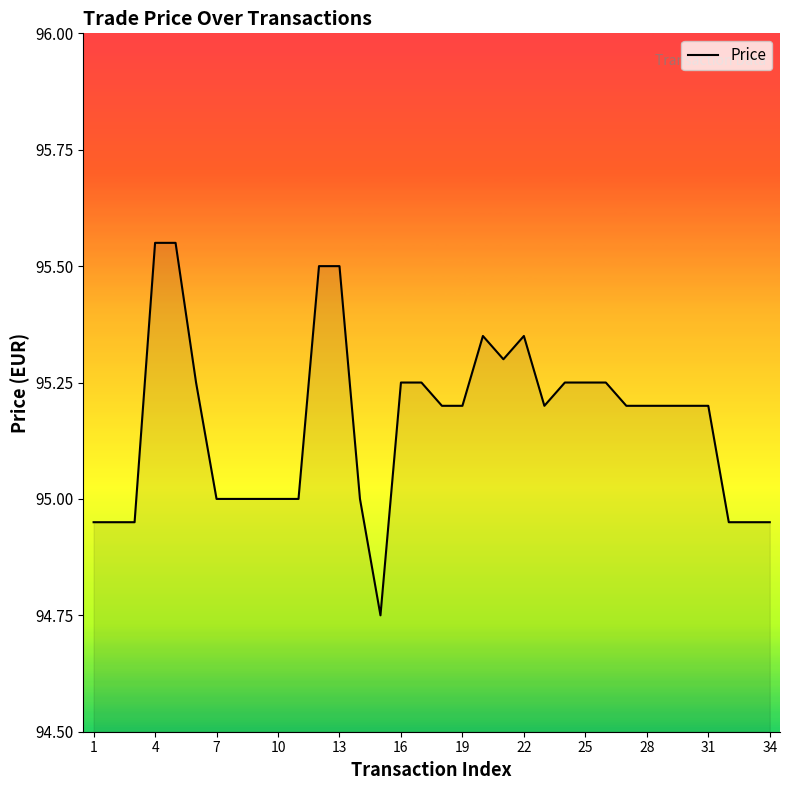

What is the difference between the maximum and minimum values?

0.8